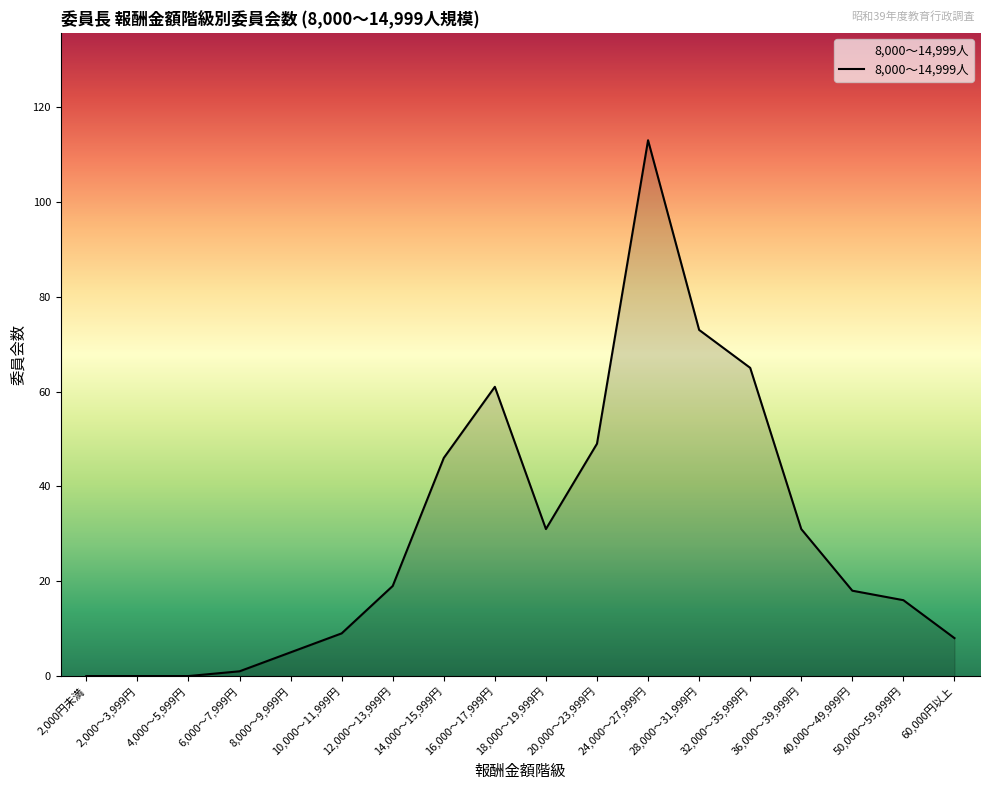

Approximately how many times larger is the value at 32,000～35,999円 compared to 60,000円以上?

8.1